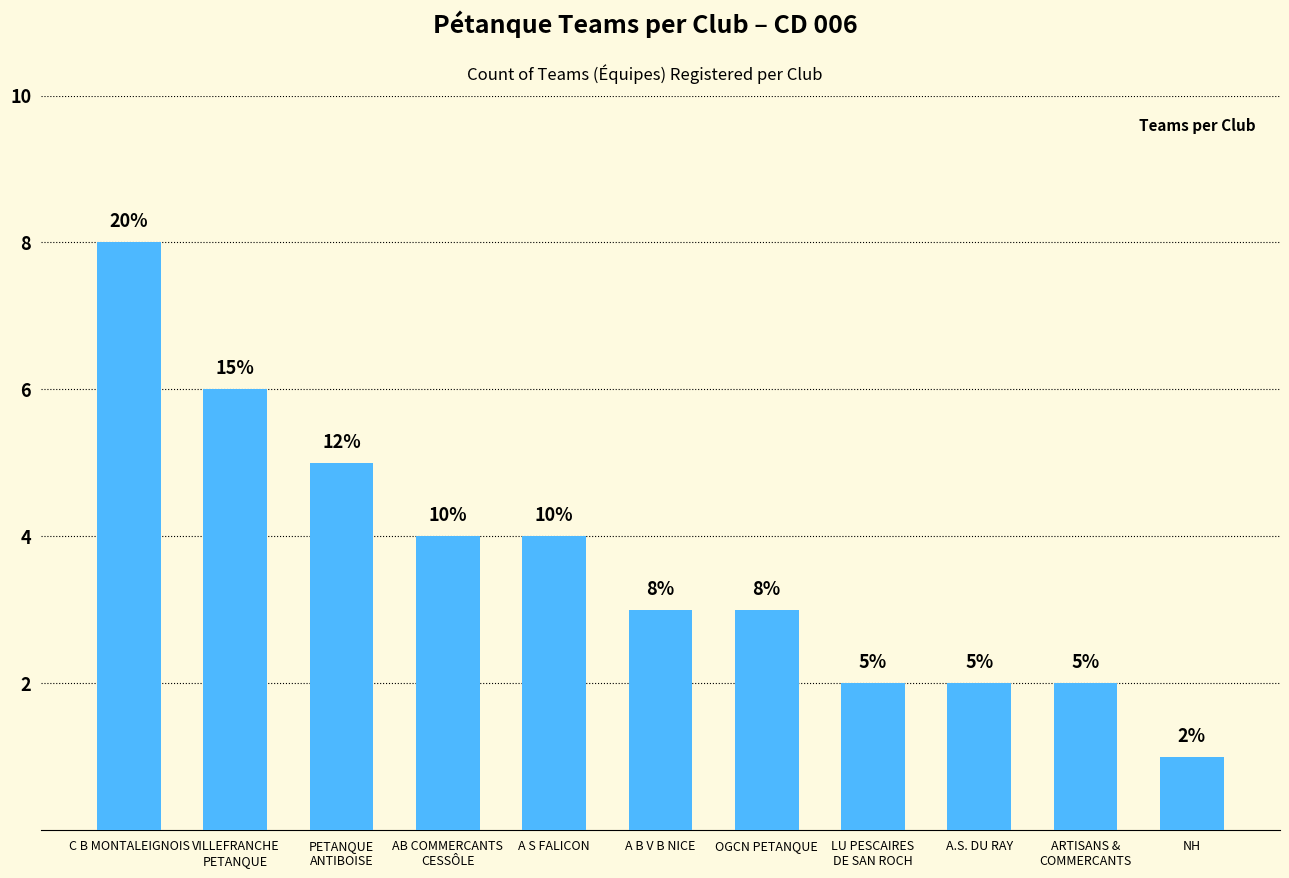

What is the value of the 11th bar from the left?

1